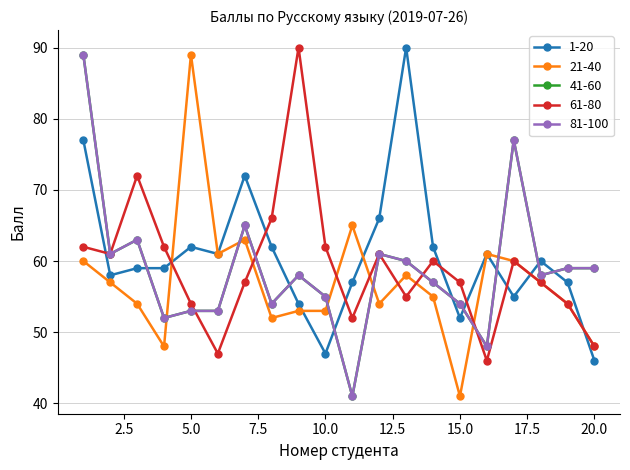

Rank the series by their maximum value, from lowest to highest.

21-40, 41-60, 81-100, 1-20, 61-80